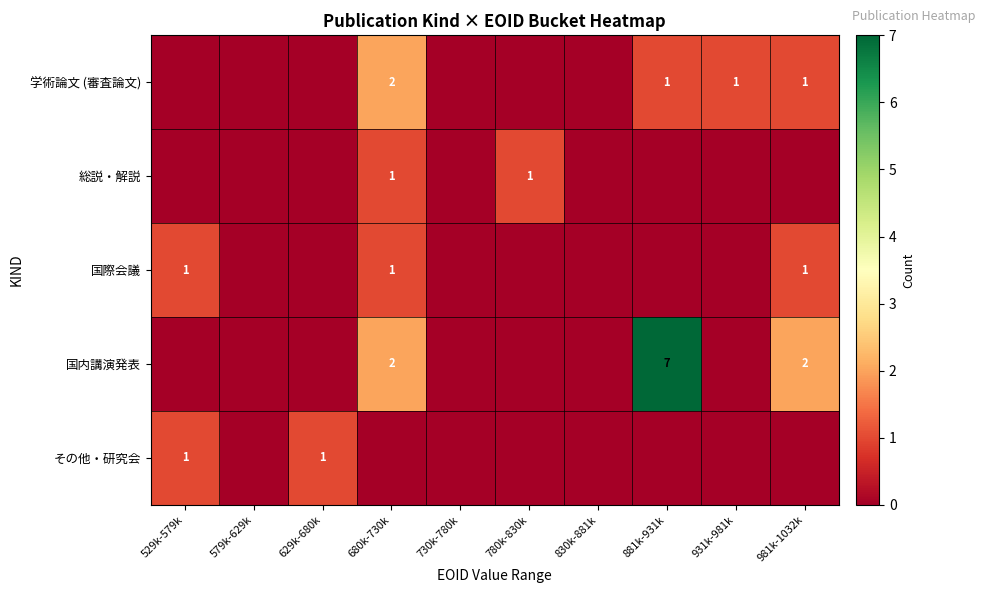

True or false: 総説・解説 has a value of 1 at 780k-830k.

True